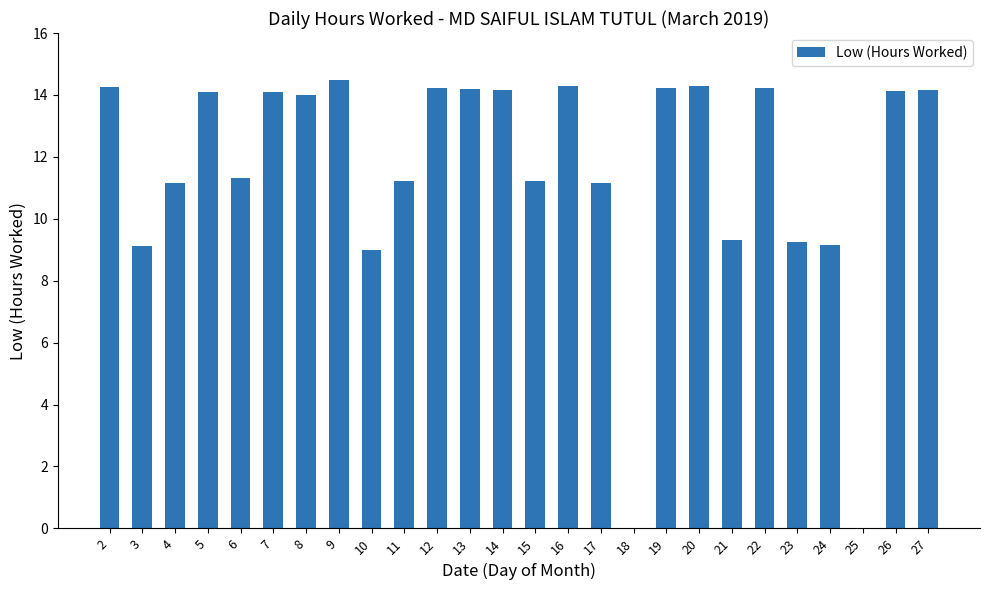

True or false: the data shows 19.7 at 8.

False